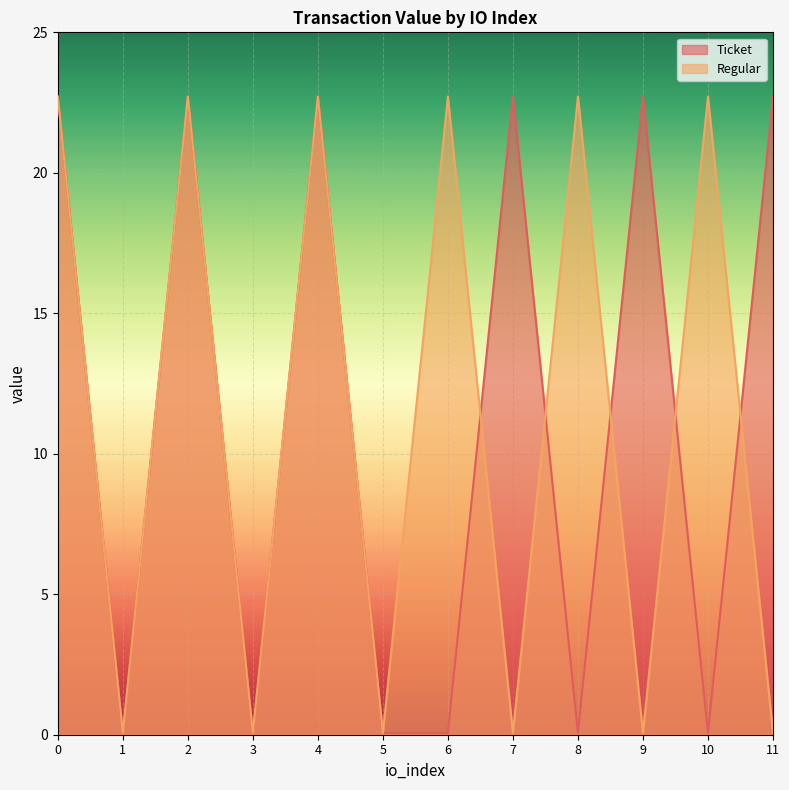

Where is the first local maximum for Regular?

2